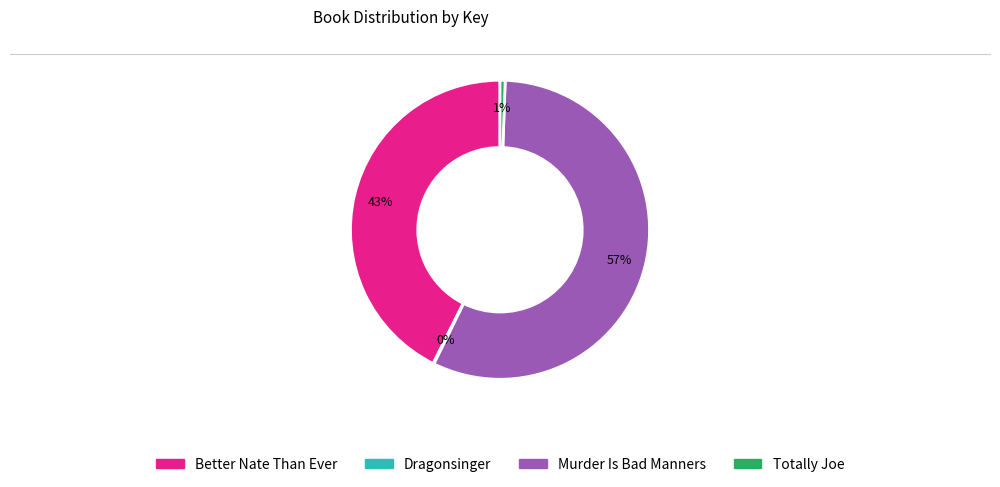

Does any single category account for the majority?

Yes